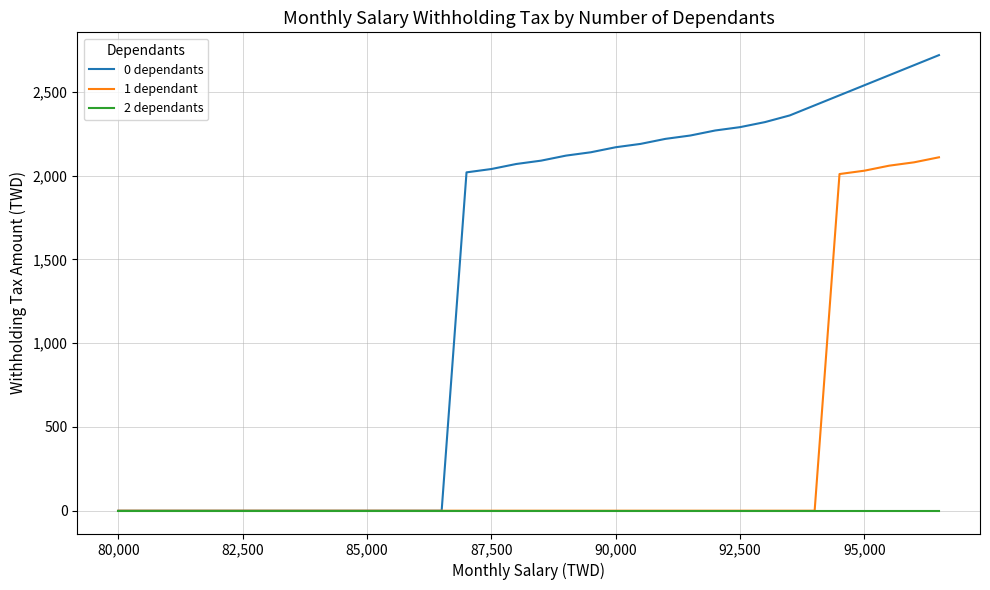

Which series has the largest total across all categories?

0 dependants